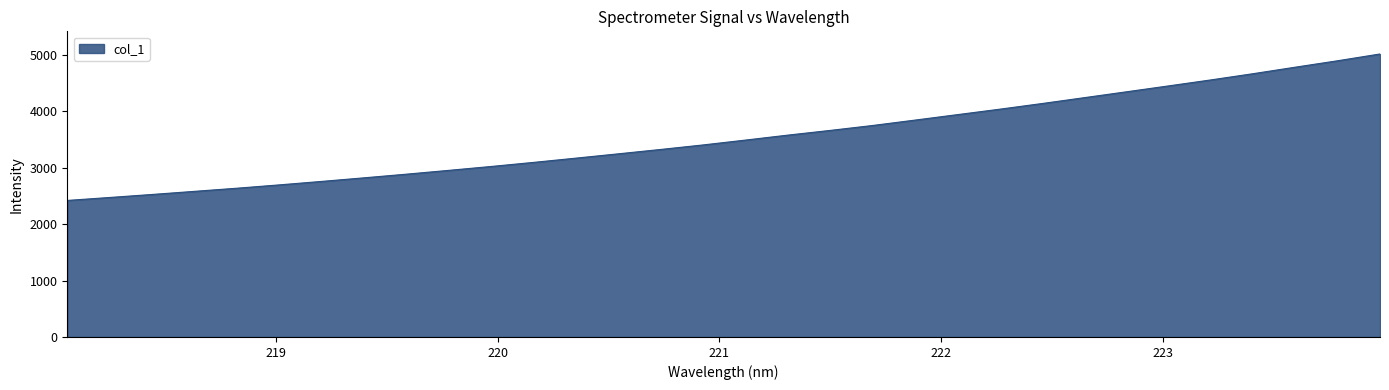

What is the difference between the maximum and minimum values?

2597.2